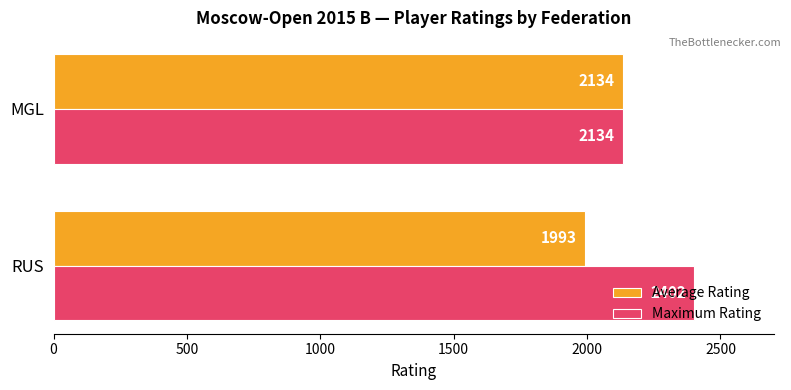

What is the average value of the Maximum Rating series?

2268.0